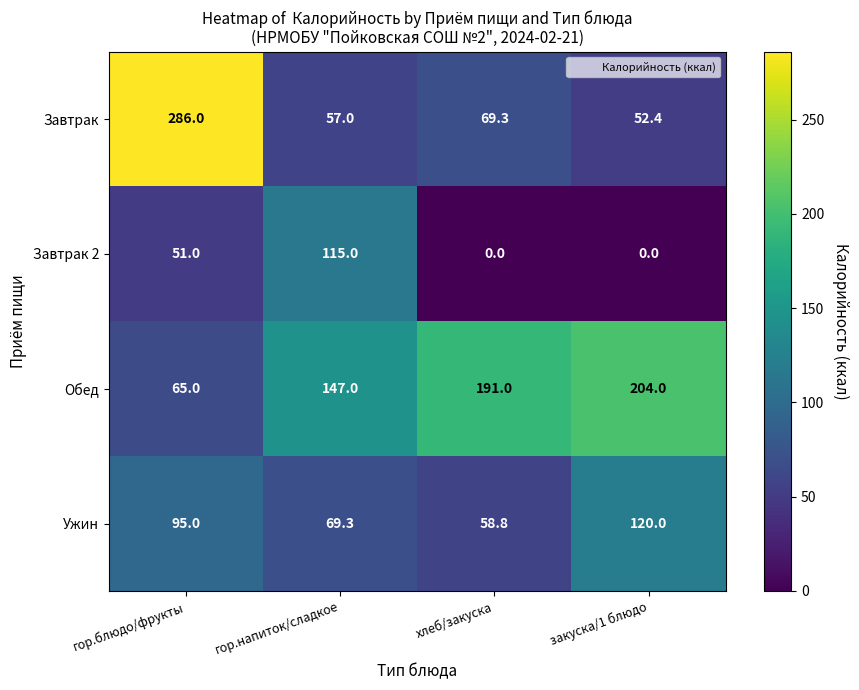

What is the sum of all Ужин values?

343.1